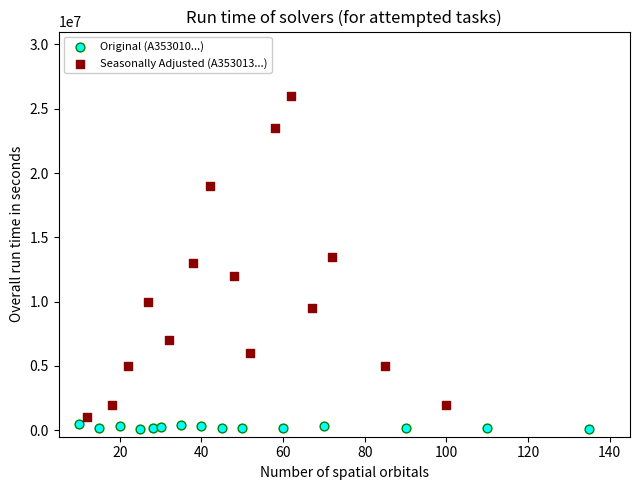

Which series reaches the maximum Y coordinate?

Seasonally Adjusted (A353013...)